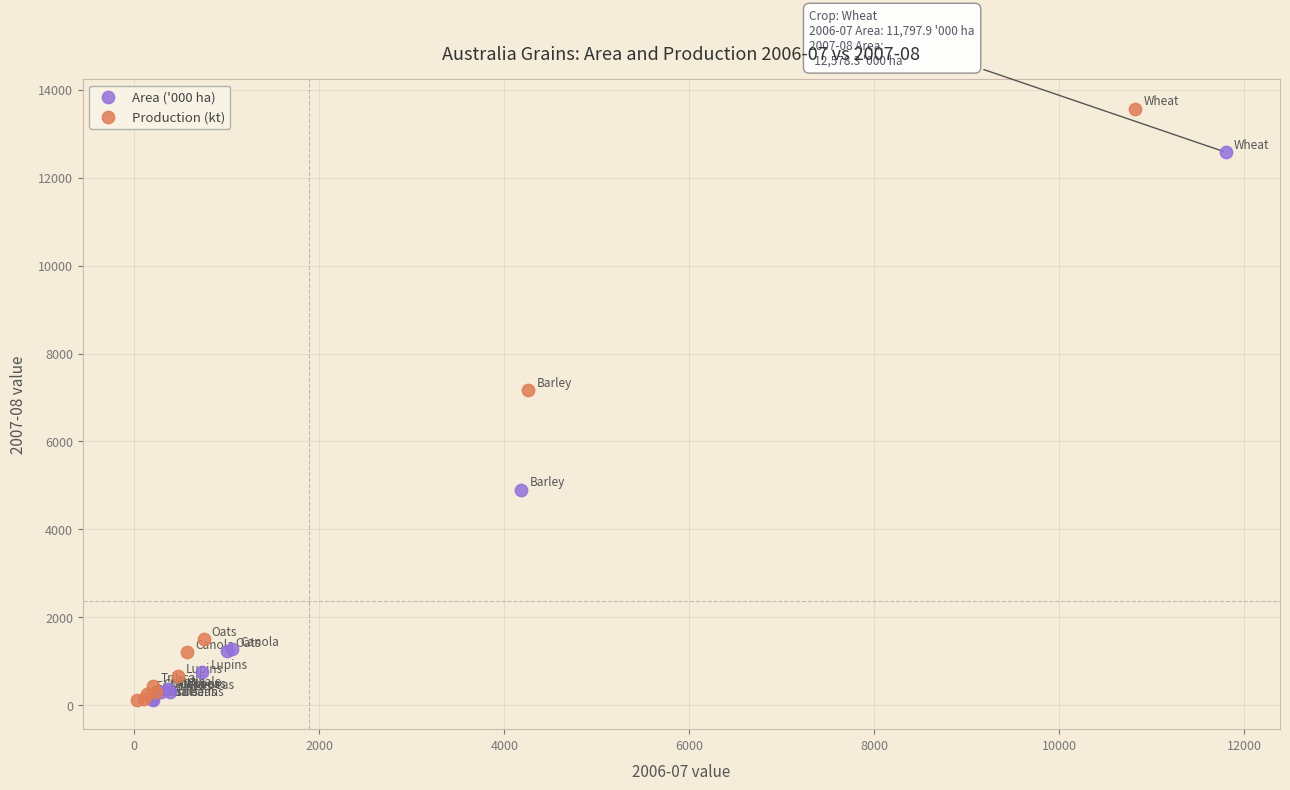

What are all the series names shown in the legend?

Area ('000 ha), Production (kt)